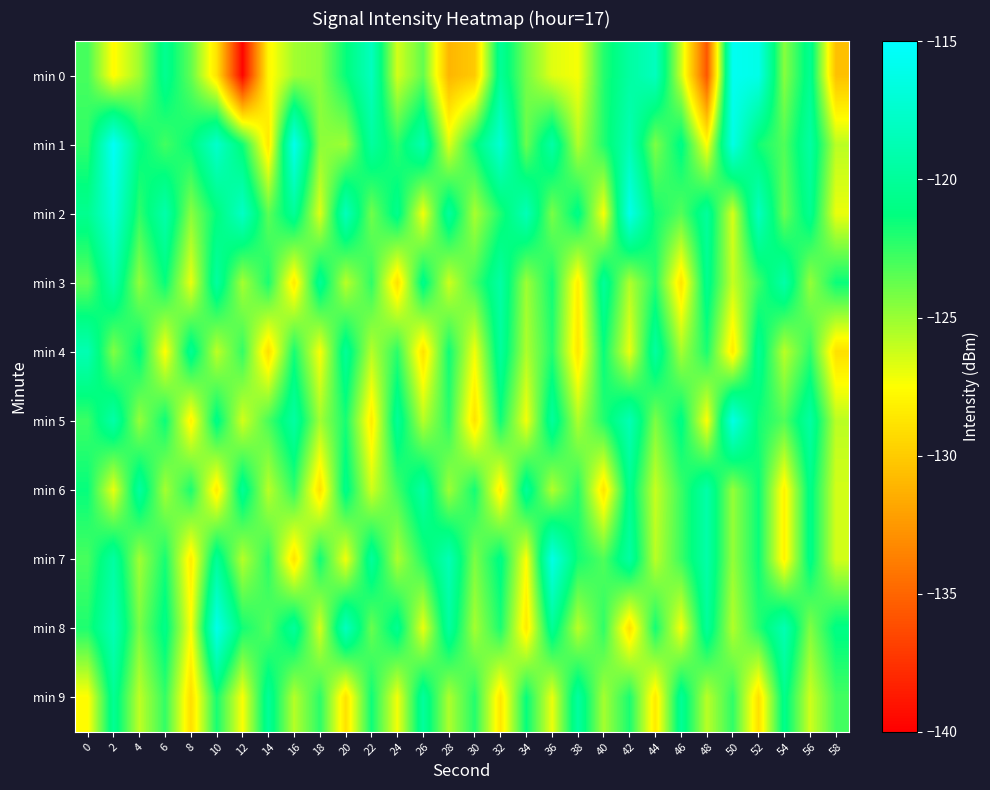

Which label corresponds to the largest value in the chart?

2